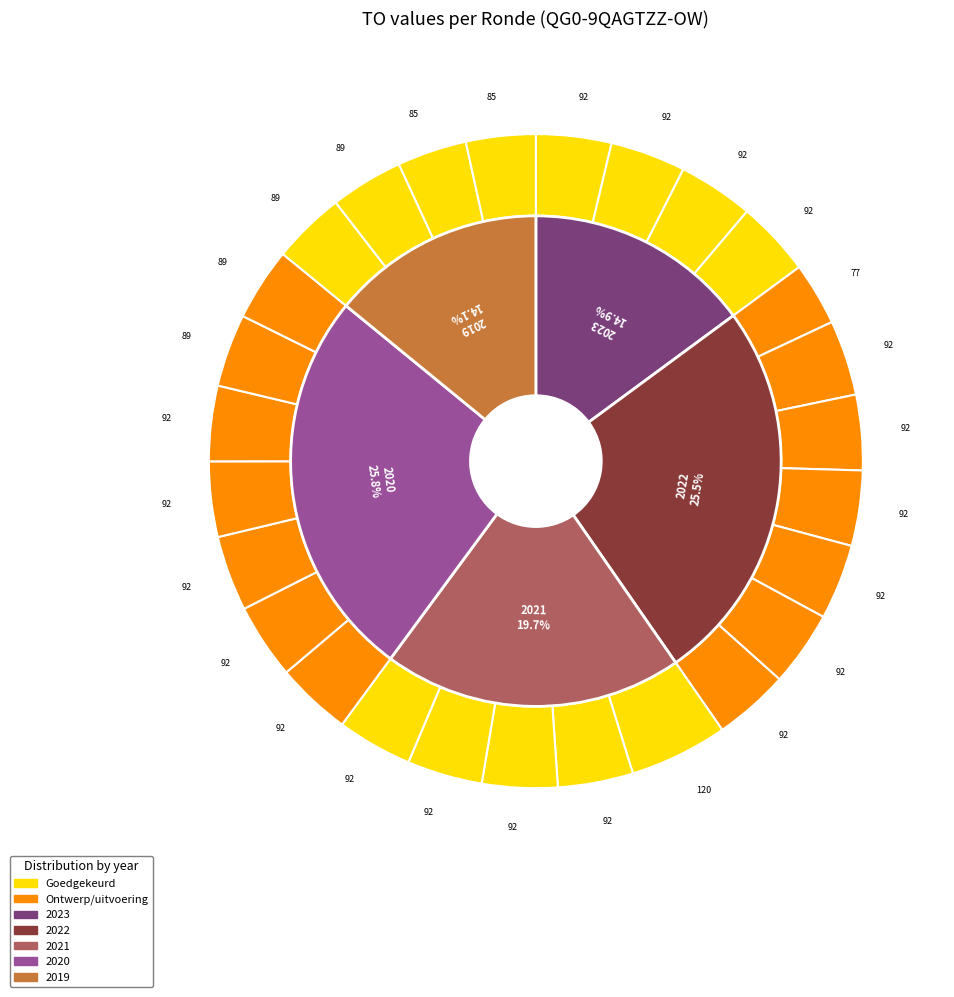

The 2019 opmaak goedgekeurd slice represents 3% of the pie. True or false?

True